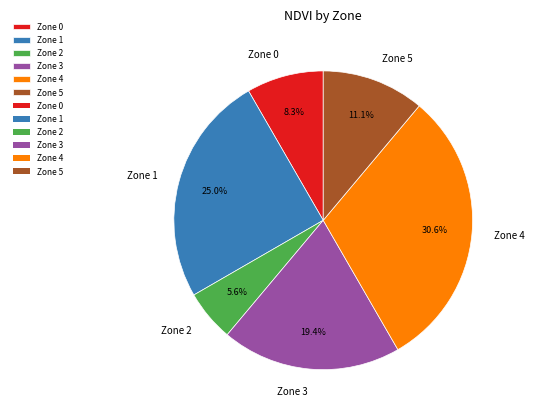

Approximately how many times larger is the value at Zone 0 compared to Zone 1?

0.3